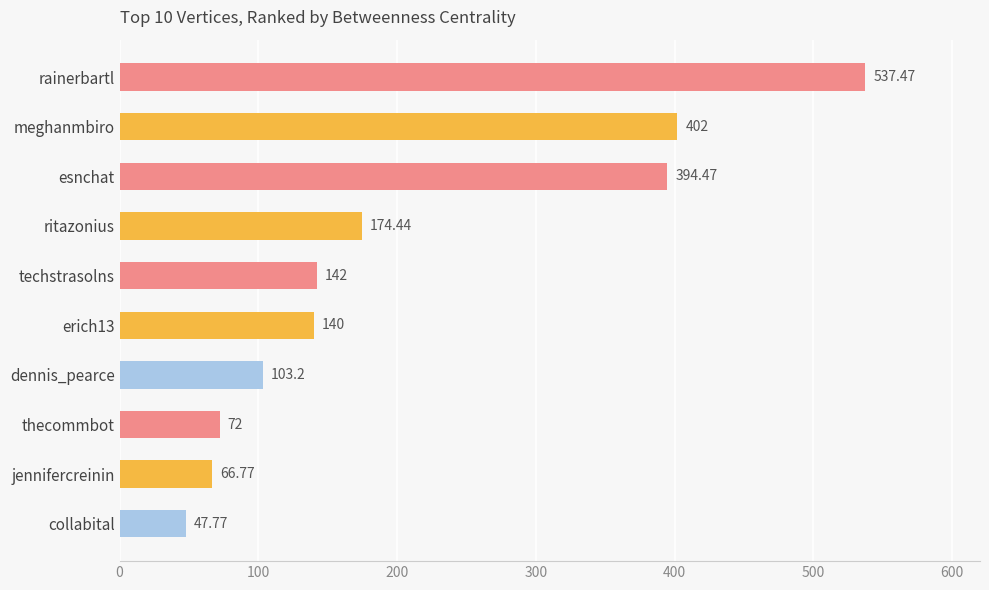

What is the sum of all values?

2080.1